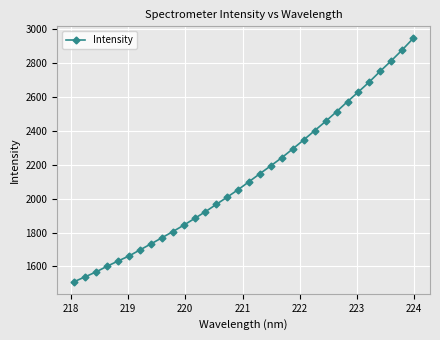

What is the minimum value shown in the chart?

1509.9